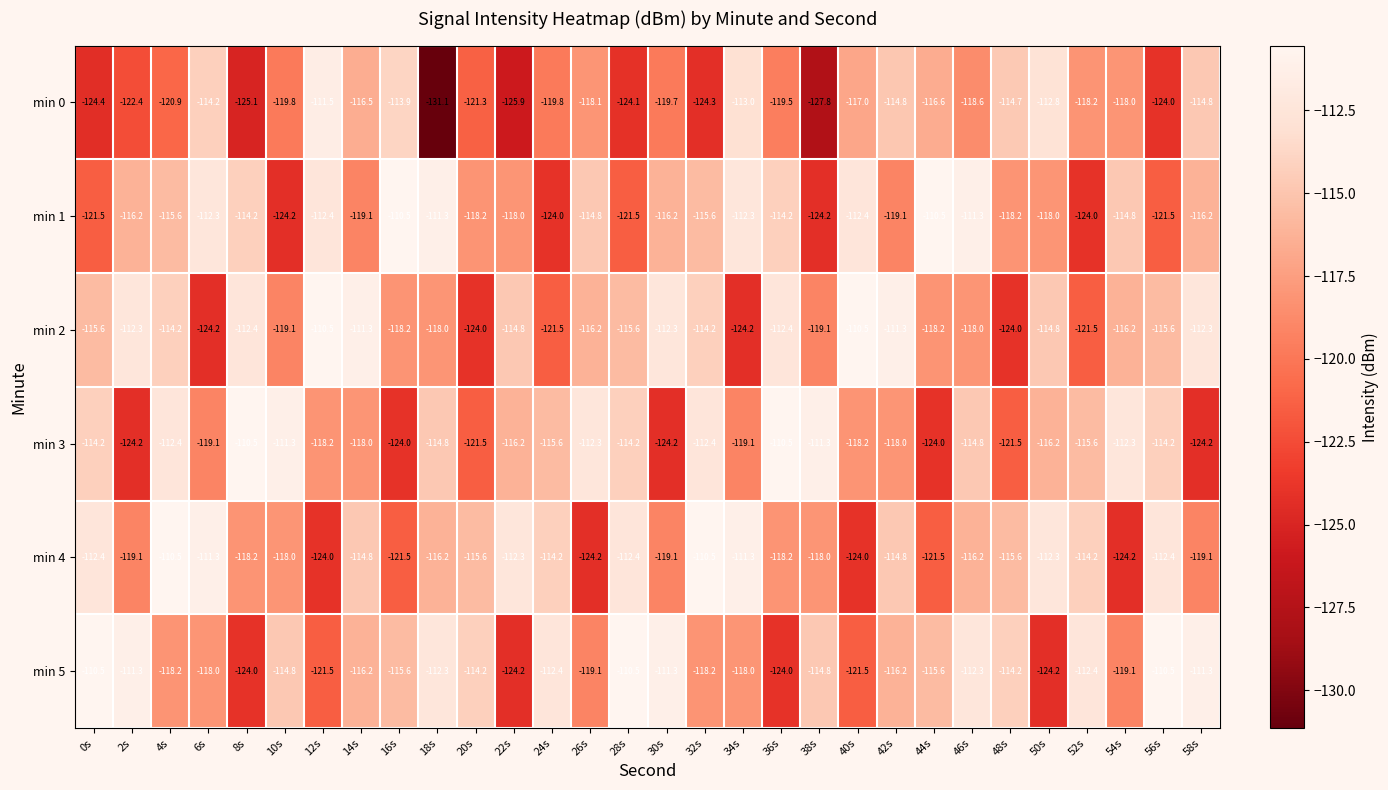

What is the minimum value for min 0?

-131.1